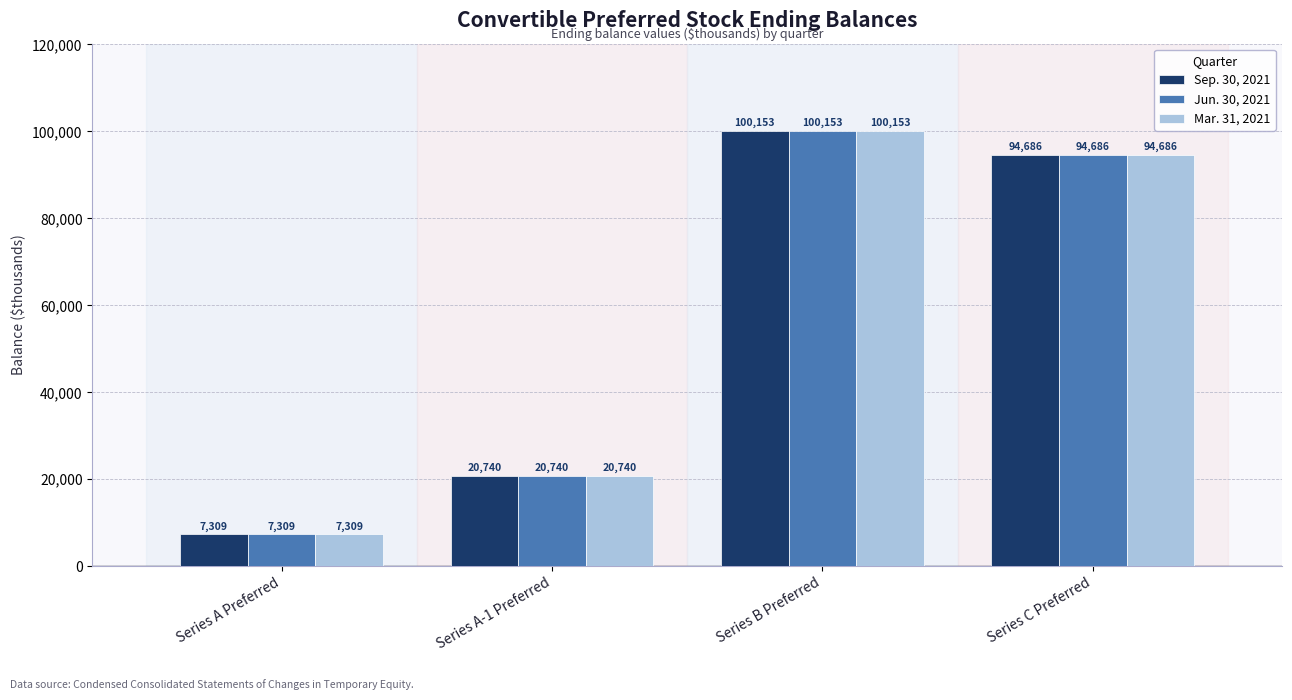

What value does the Mar. 31, 2021 series have at Series B Preferred?

100153